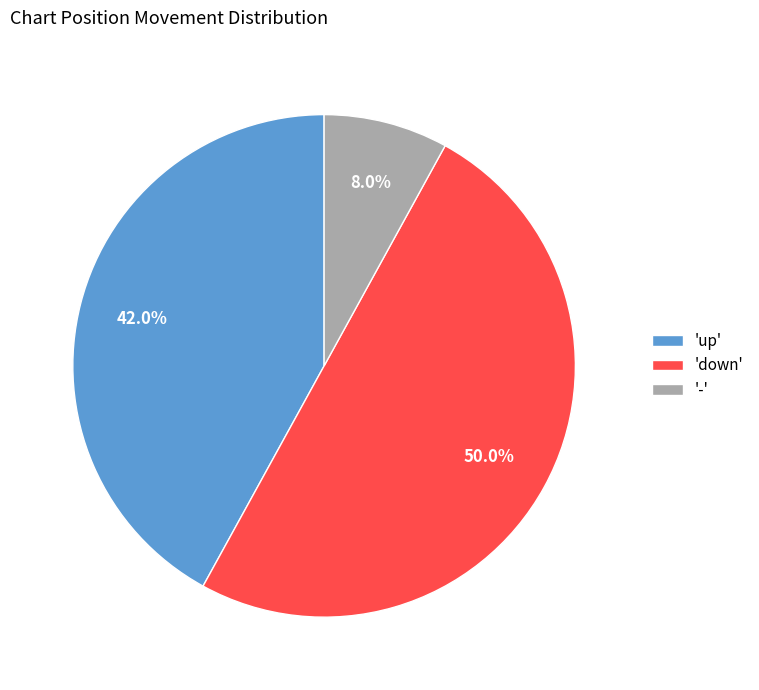

Approximately how many times larger is the value at 'down' compared to 'up'?

1.2